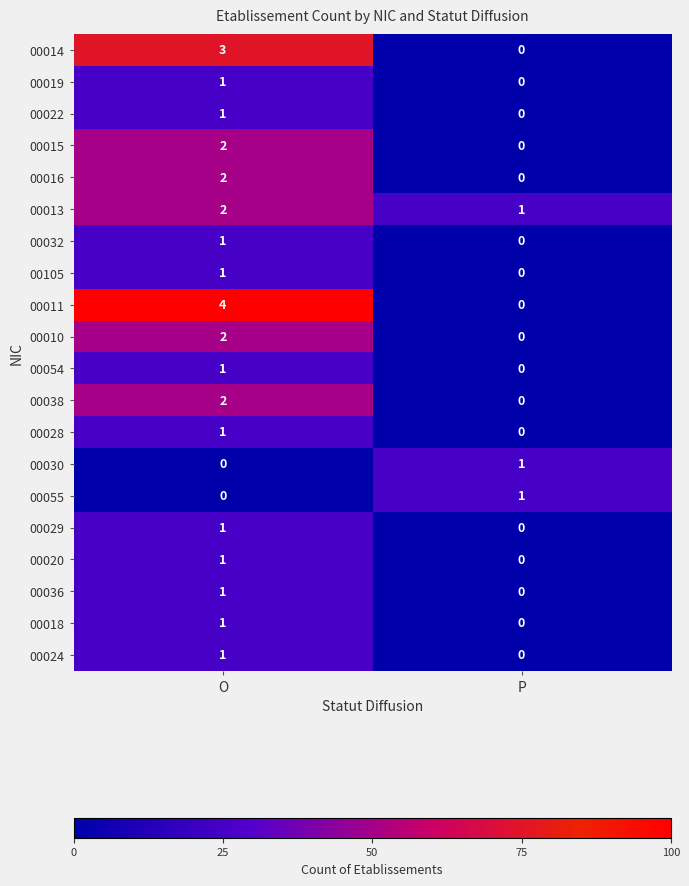

At which category is the sum across all series the highest?

O